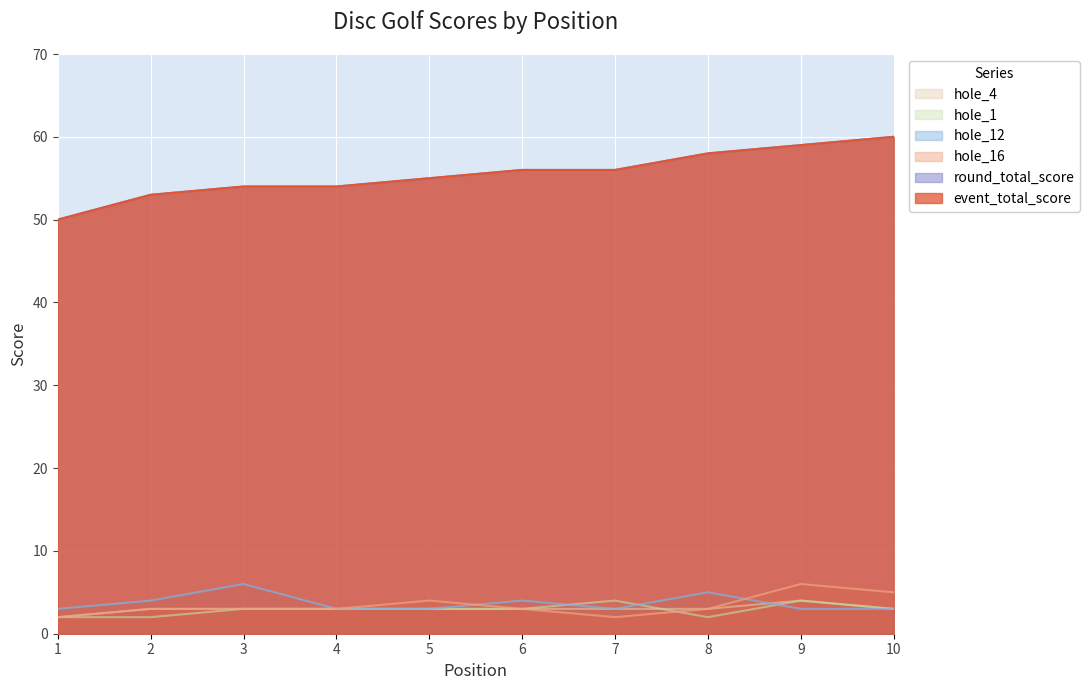

Which category has the highest value in the event_total_score series?

10